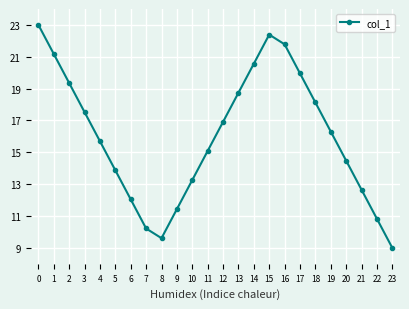

What is the value of the 5th point from the left?

15.7